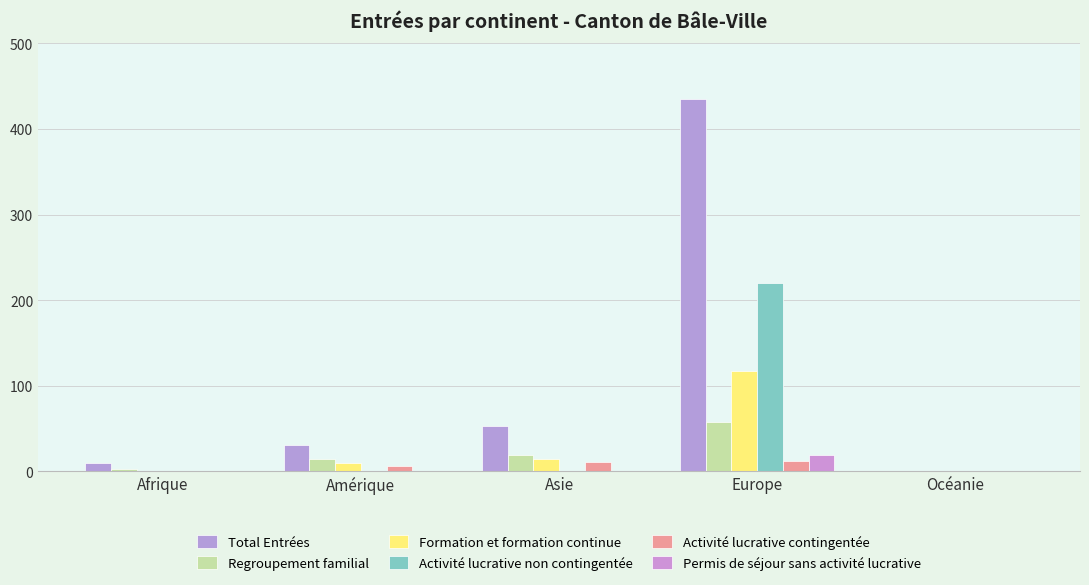

Which series has the largest total across all categories?

Total Entrées